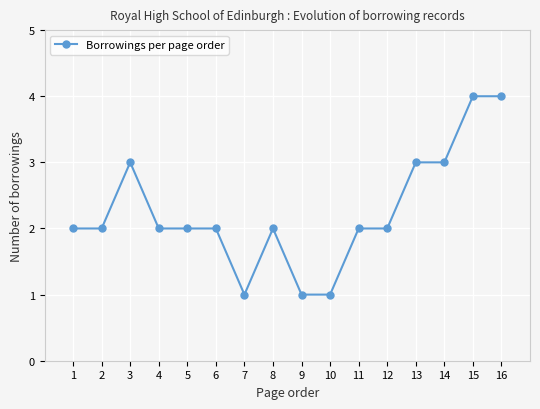

What is the sum of the values at 6 and 11?

4